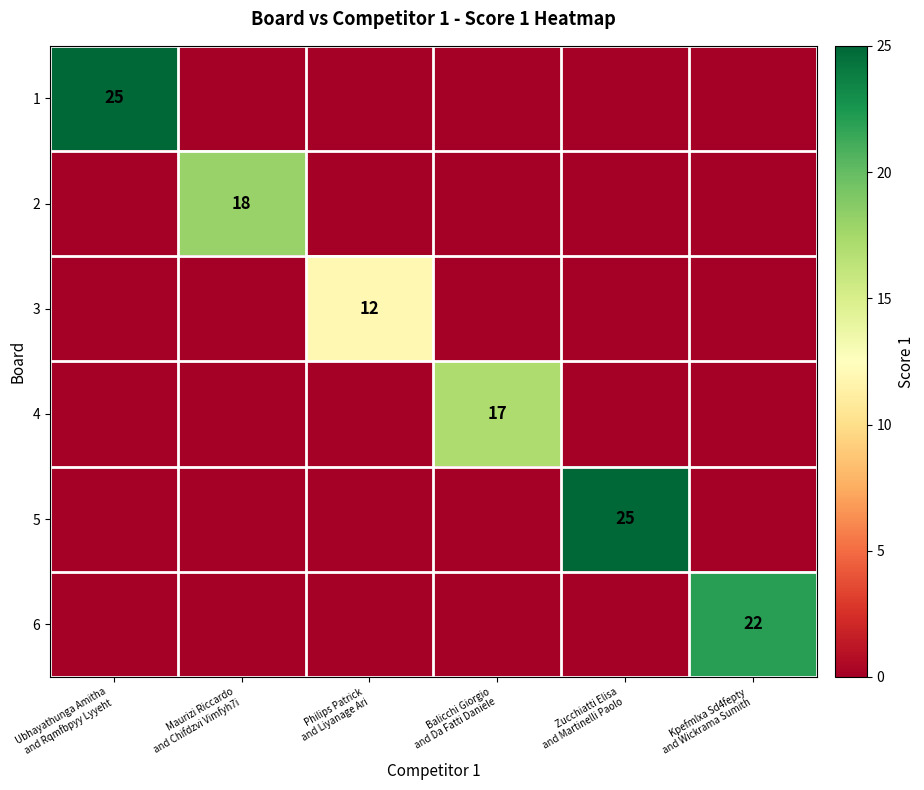

What is the total value across all series at Kpefmlxa Sd4fepty
and Wickrama Sumith?

22